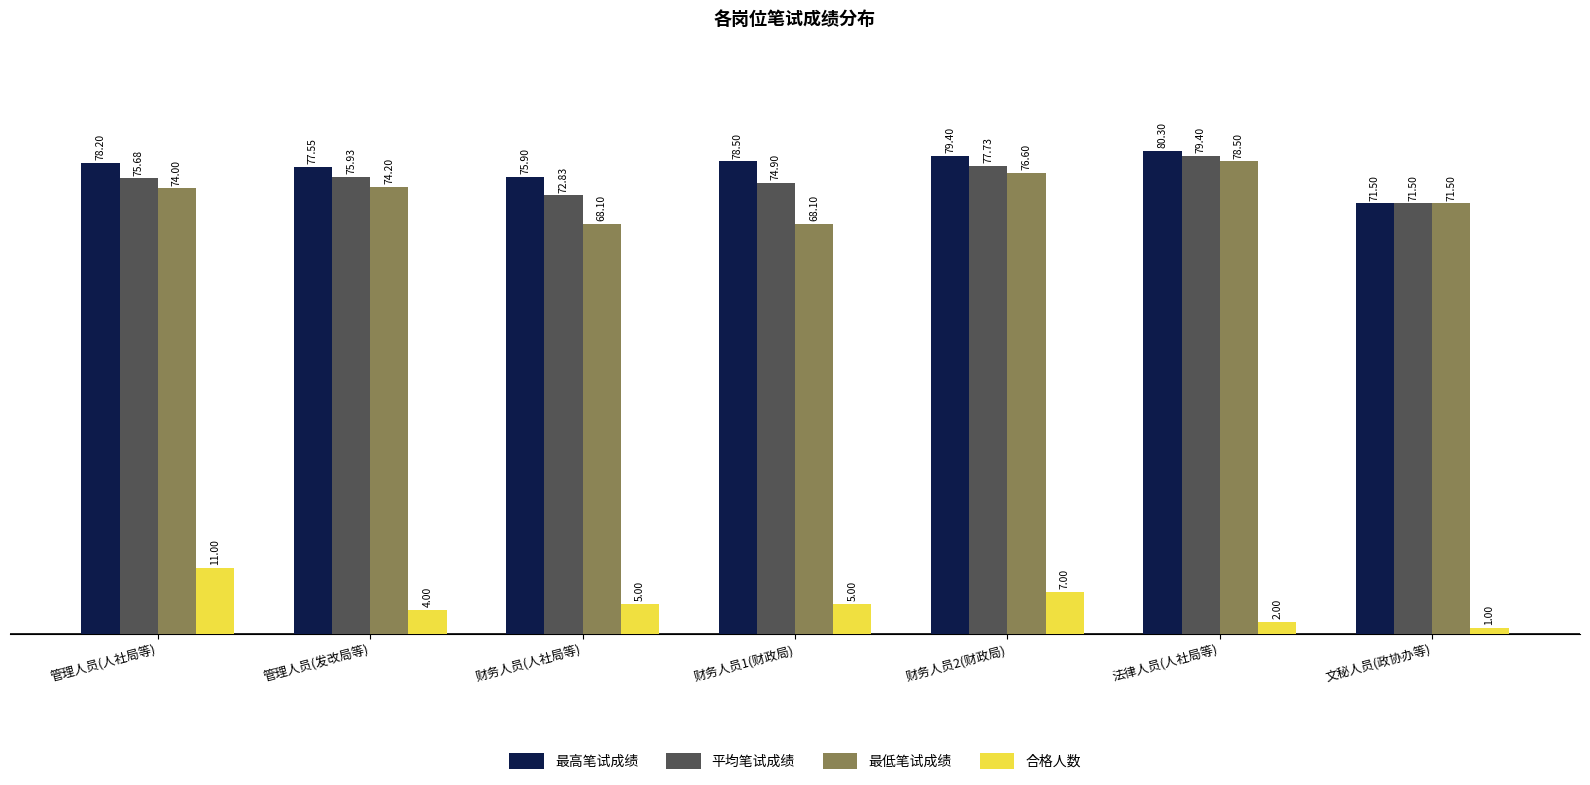

Which series has the largest range (max minus min)?

最低笔试成绩